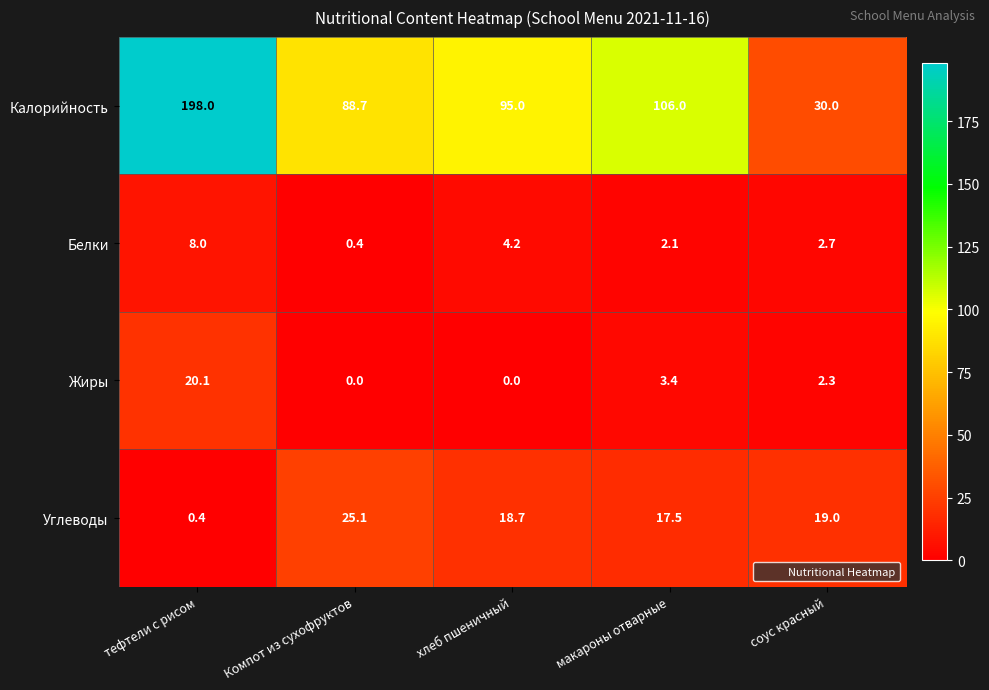

Which series has the widest spread of values?

Калорийность